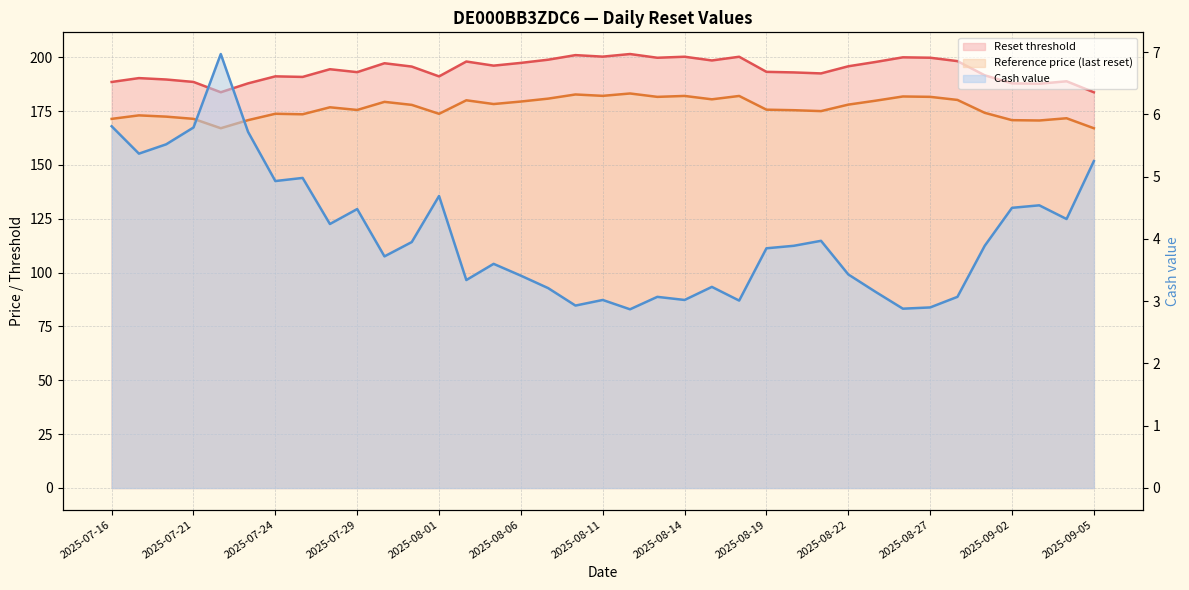

True or false: Cash value (line) and Reset threshold (line) intersect in this chart.

False